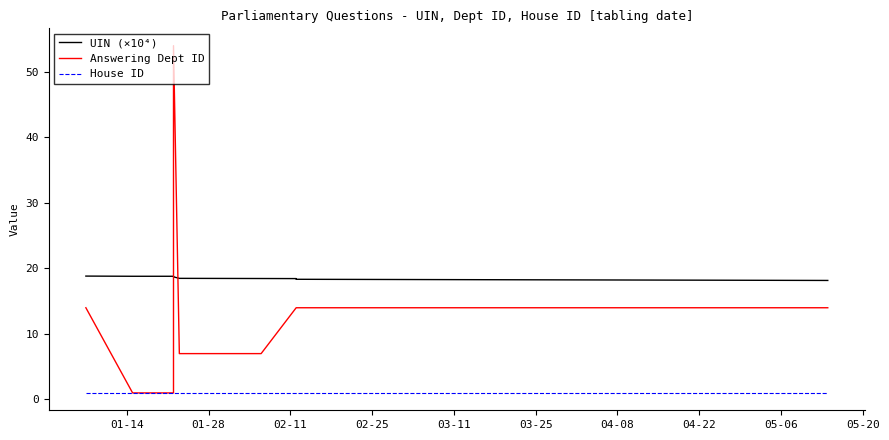

Rank the series by their average value, from highest to lowest.

UIN (×10⁴), Answering Dept ID, House ID